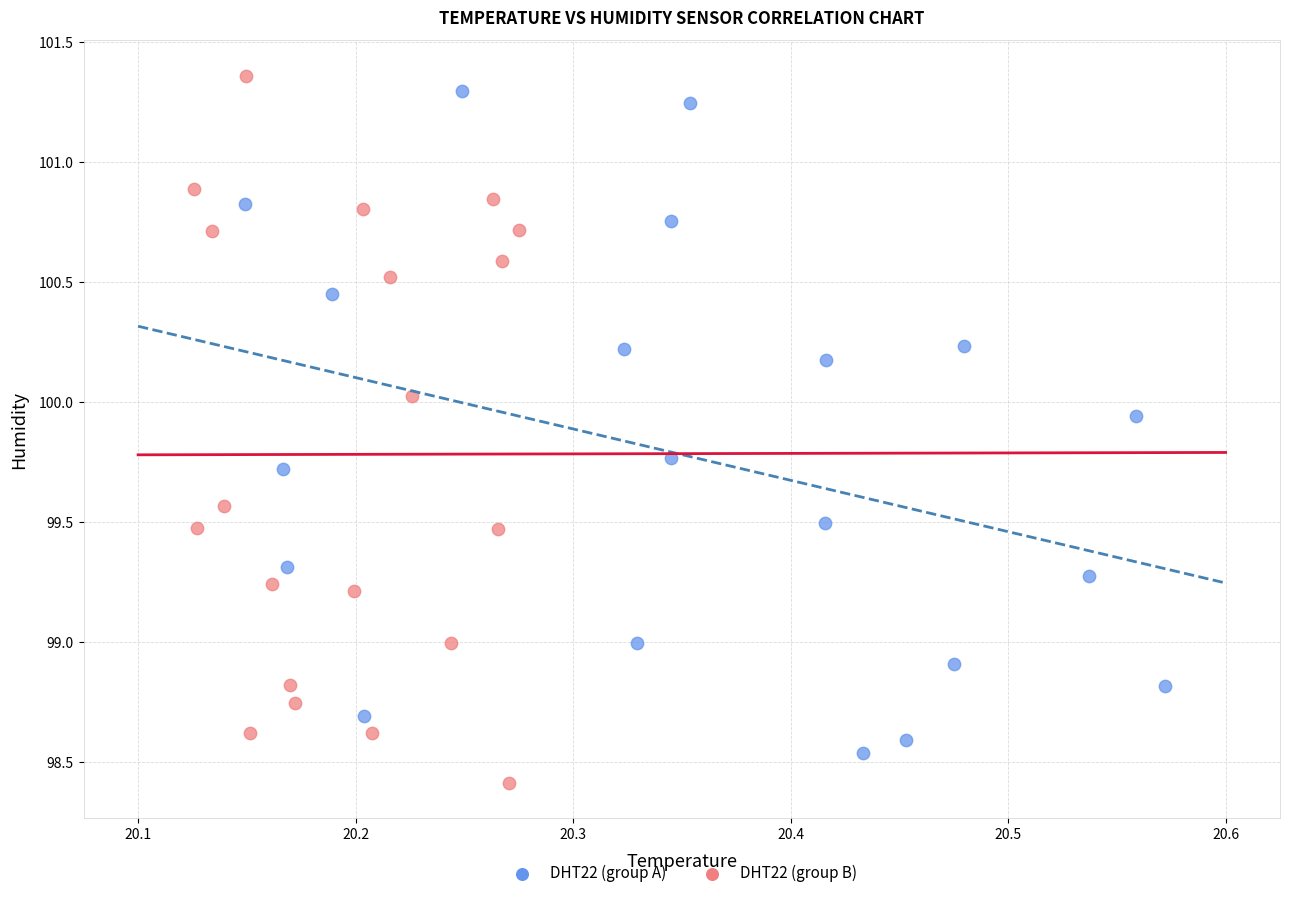

What are all the series names shown in the legend?

DHT22 (group A), DHT22 (group B)